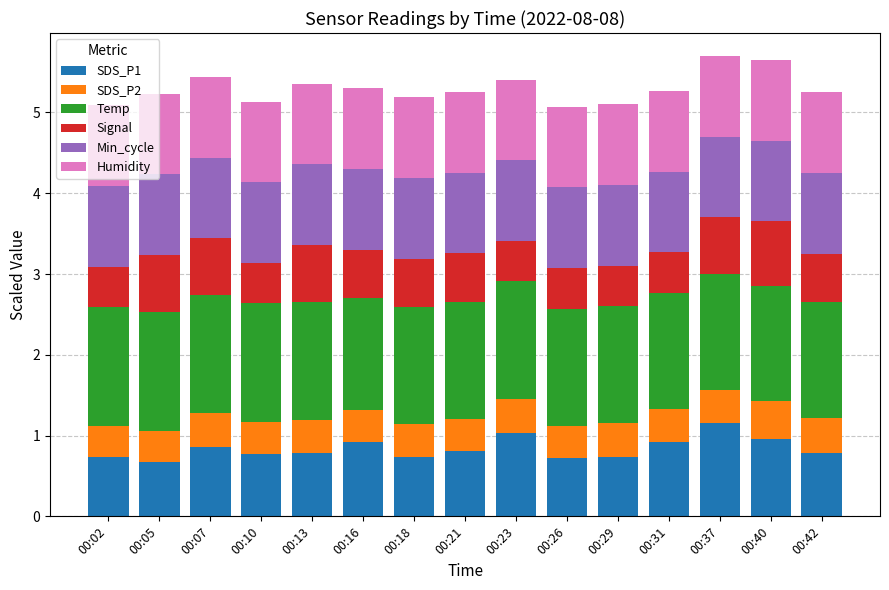

What are all the series names shown in the legend?

SDS_P1, SDS_P2, Temp, Signal, Min_cycle, Humidity